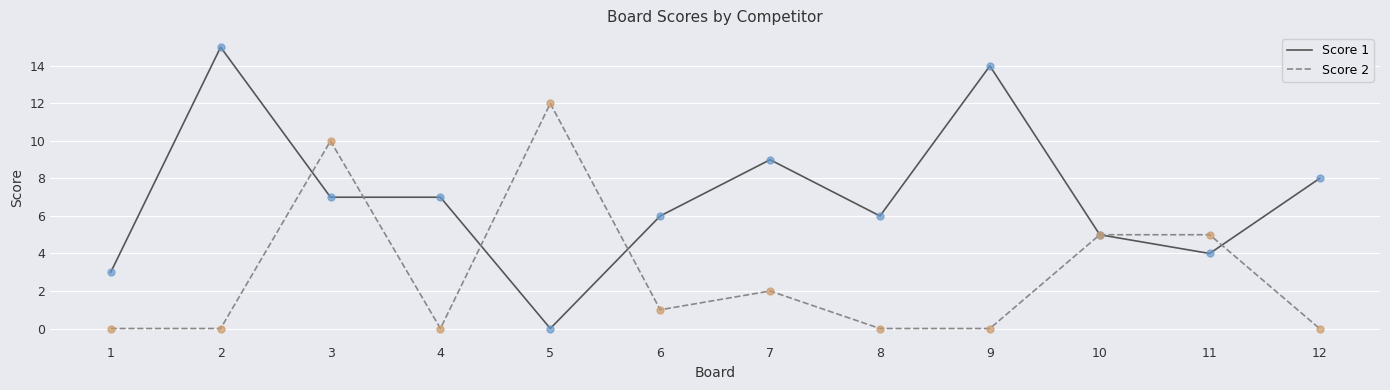

Which series changed the most between 8 and 10?

Score 2